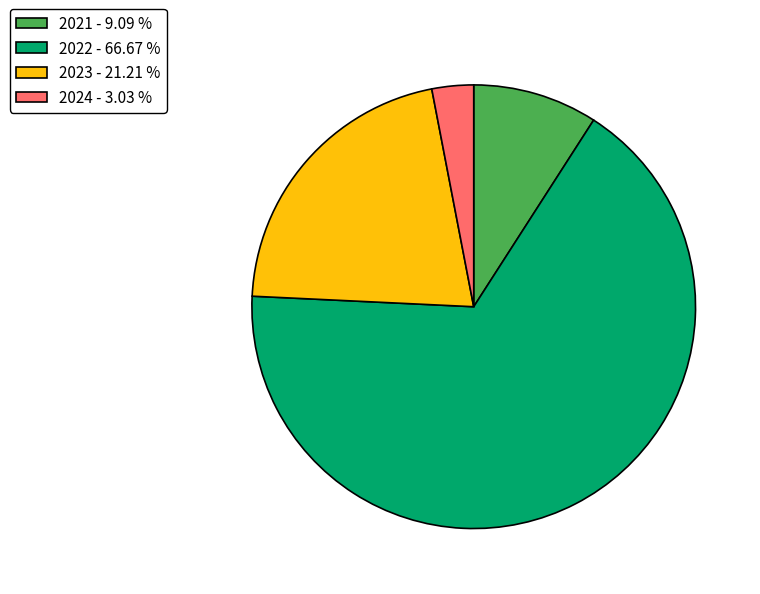

Which category has the biggest portion of the pie?

2022